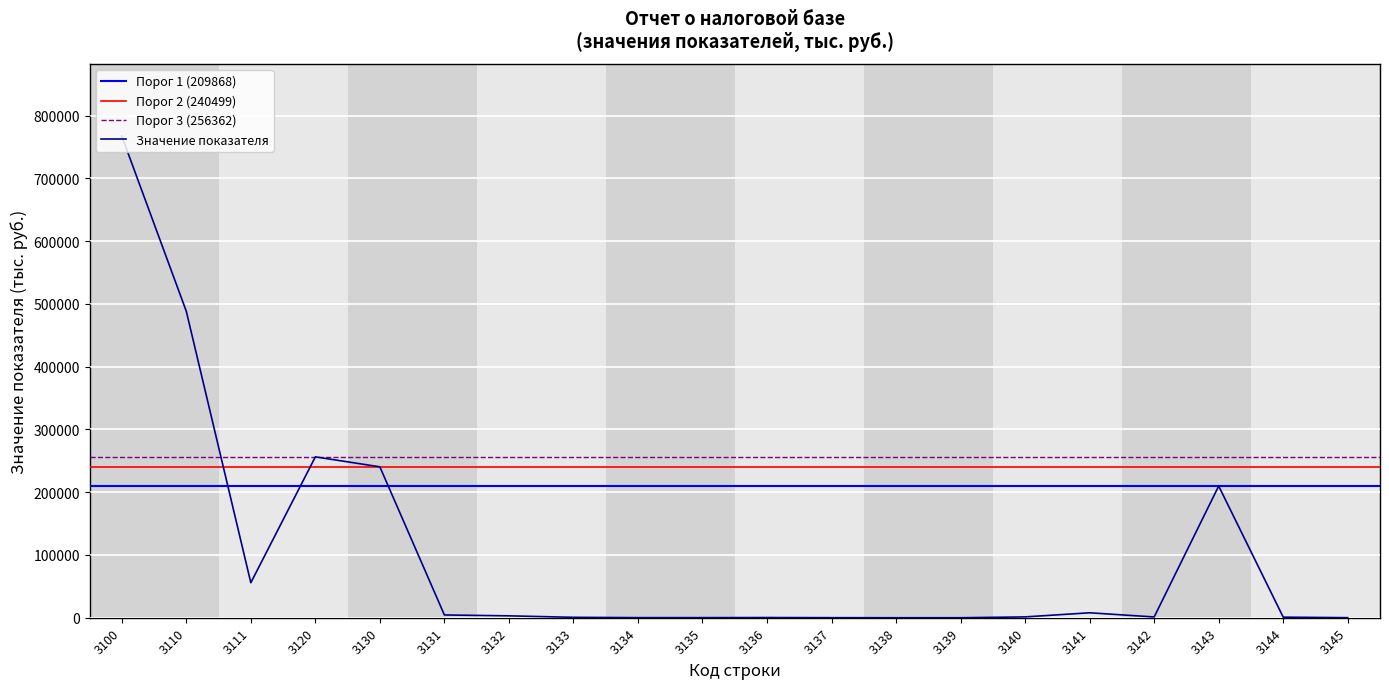

Reading right to left, extract all data points from this chart.

3145=85	3144=927	3143=209868	3142=1213	3141=7879	3140=1308	3139=0	3138=0	3137=95	3136=300	3135=145	3134=151	3133=651	3132=2999	3131=4426	3130=240499	3120=256362	3111=55767	3110=488396	3100=767539